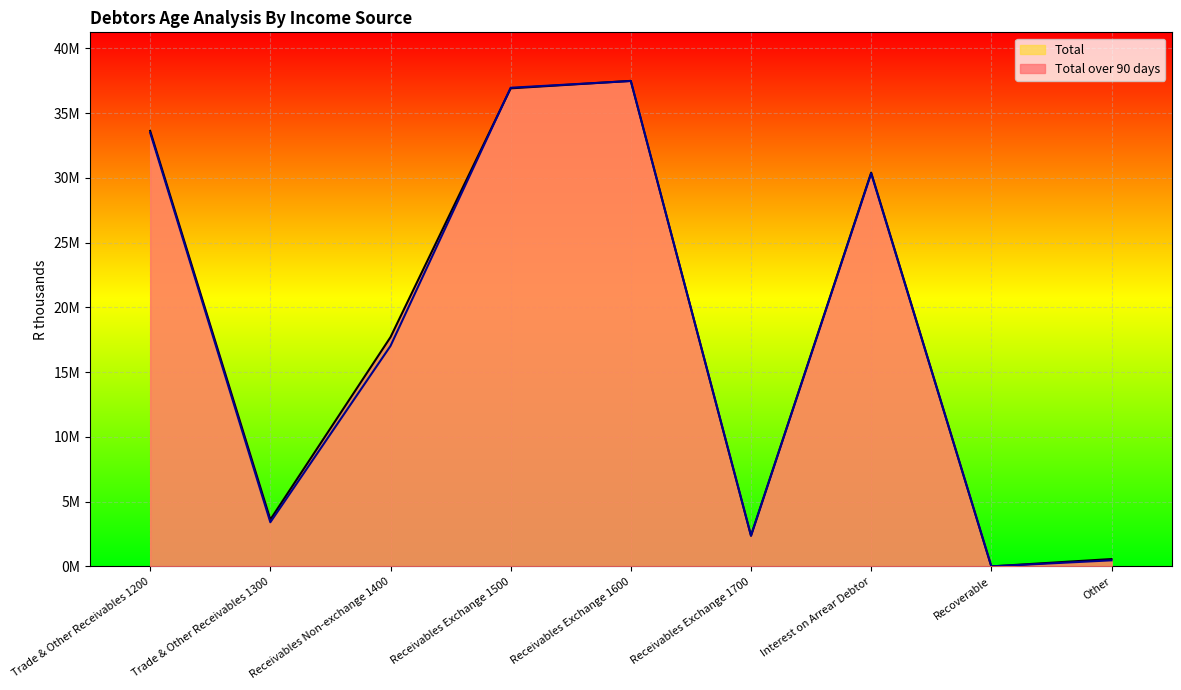

At which category is the sum across all series the highest?

Receivables Exchange 1600